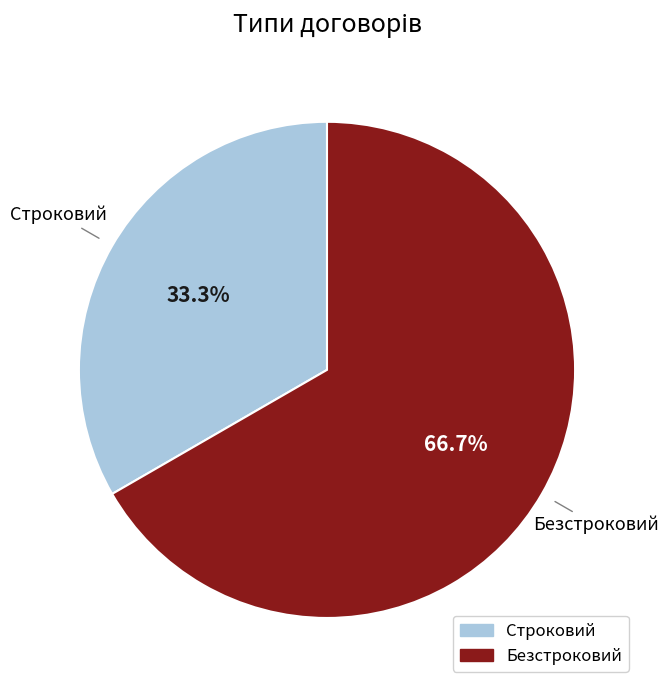

Rank the categories by value from highest to lowest.

Безстроковий, Строковий